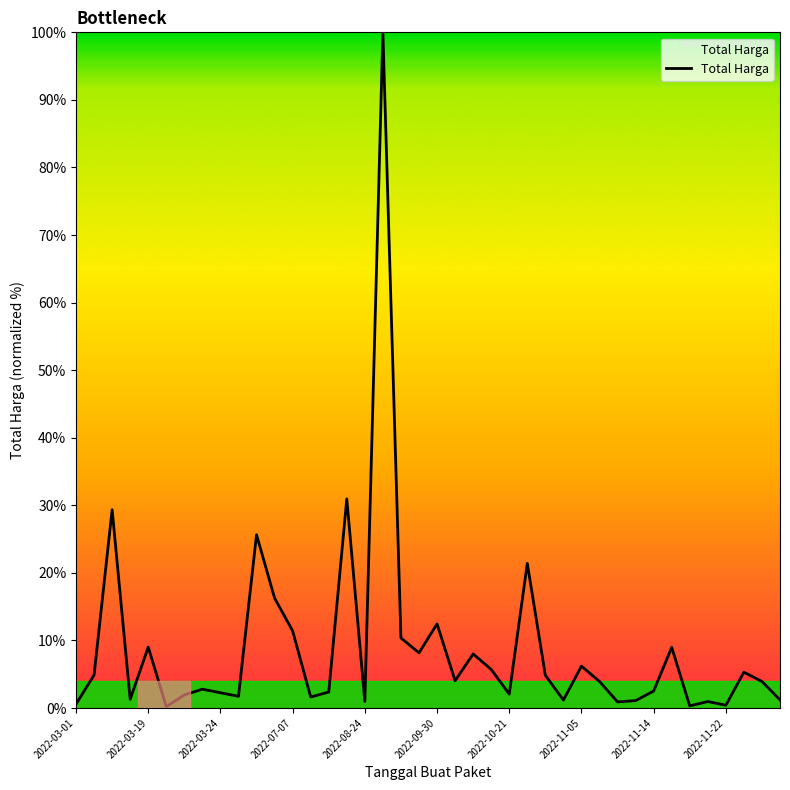

What is the difference between the maximum and minimum values?

99.8